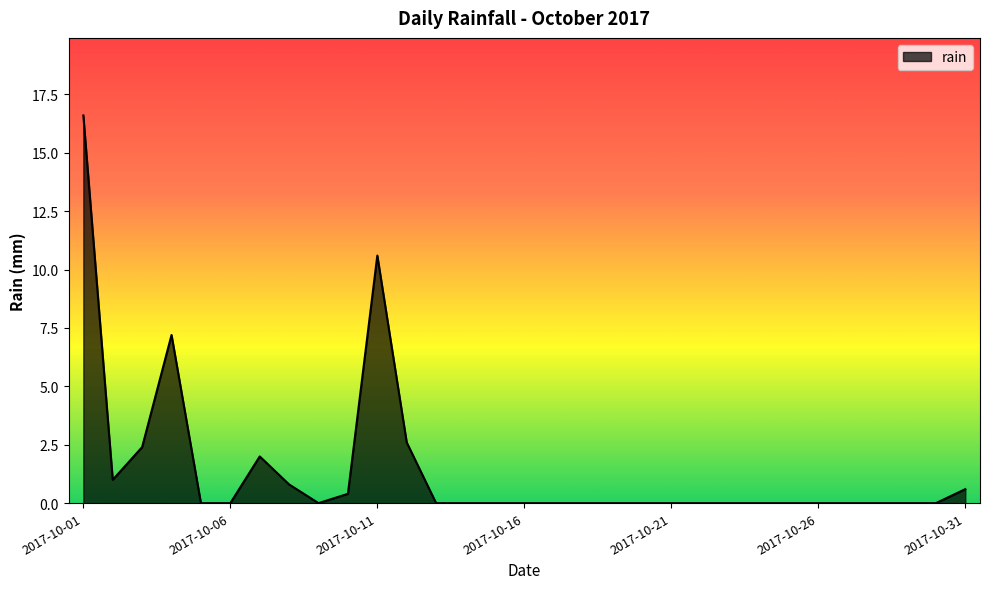

How many lines are shown in the chart?

1